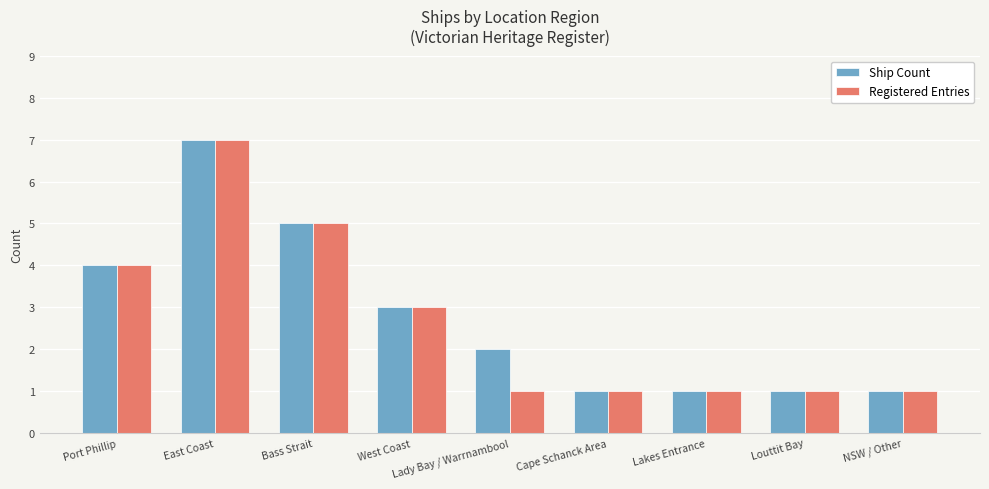

True or false: Ship Count has a value of 7 at Port Phillip.

False